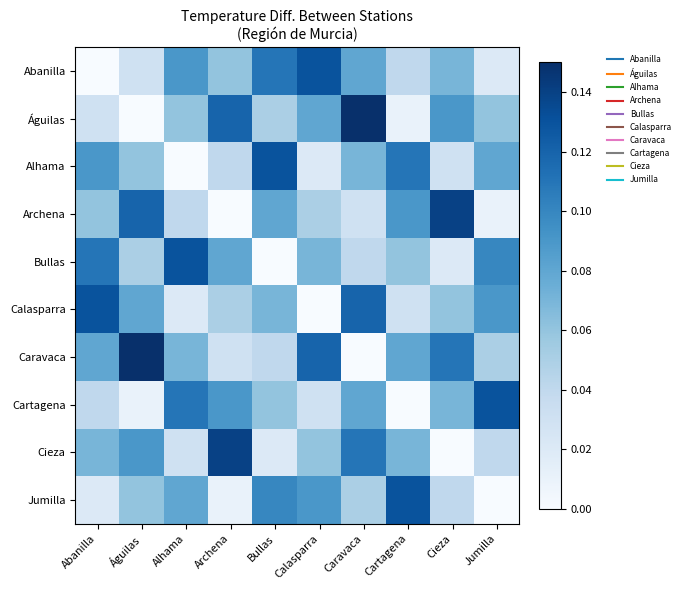

What is the total value across all series at Jumilla?

0.6